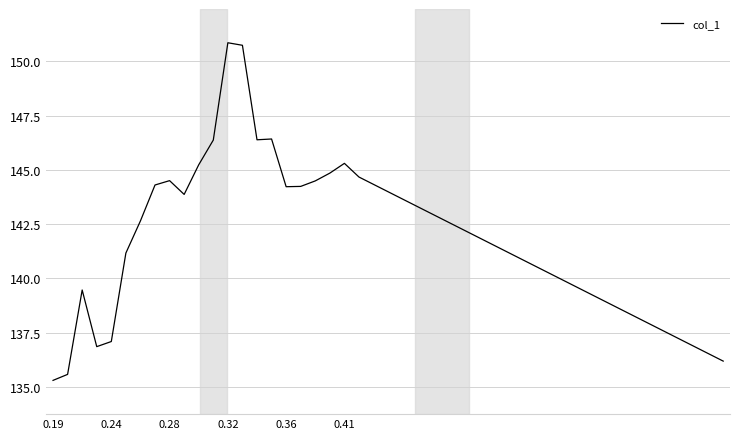

What is the greatest value displayed?

150.9